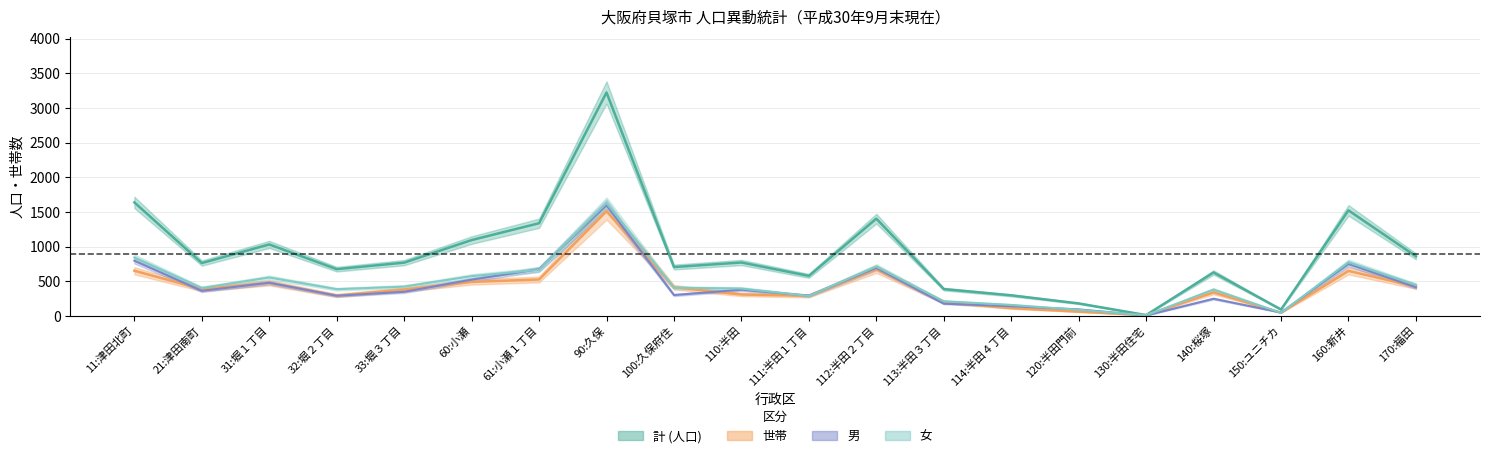

Between 60:小瀬 and 140:桜塚, which is larger?

60:小瀬